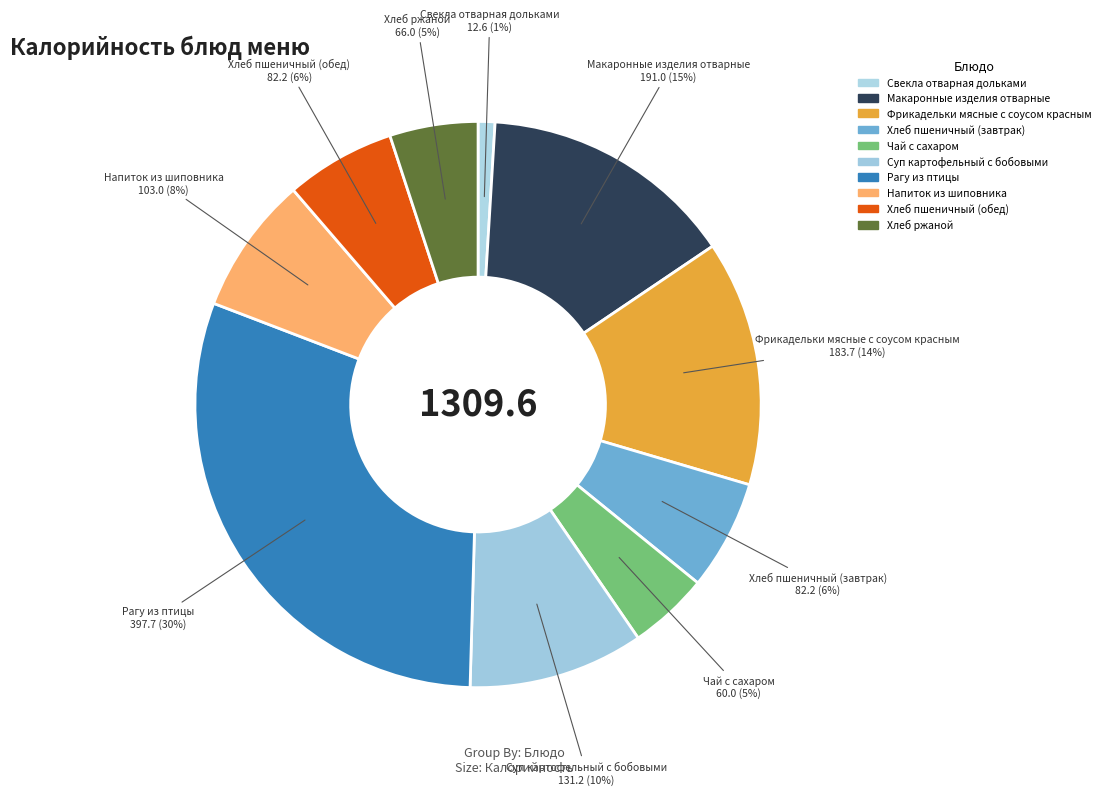

Which category has the smallest portion of the pie?

Свекла отварная дольками